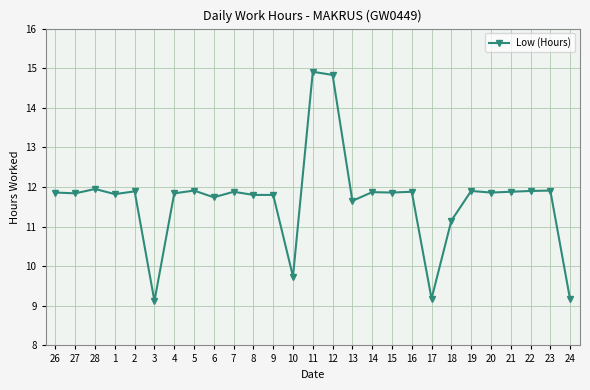

The value at 13 is 11.7. True or false?

True